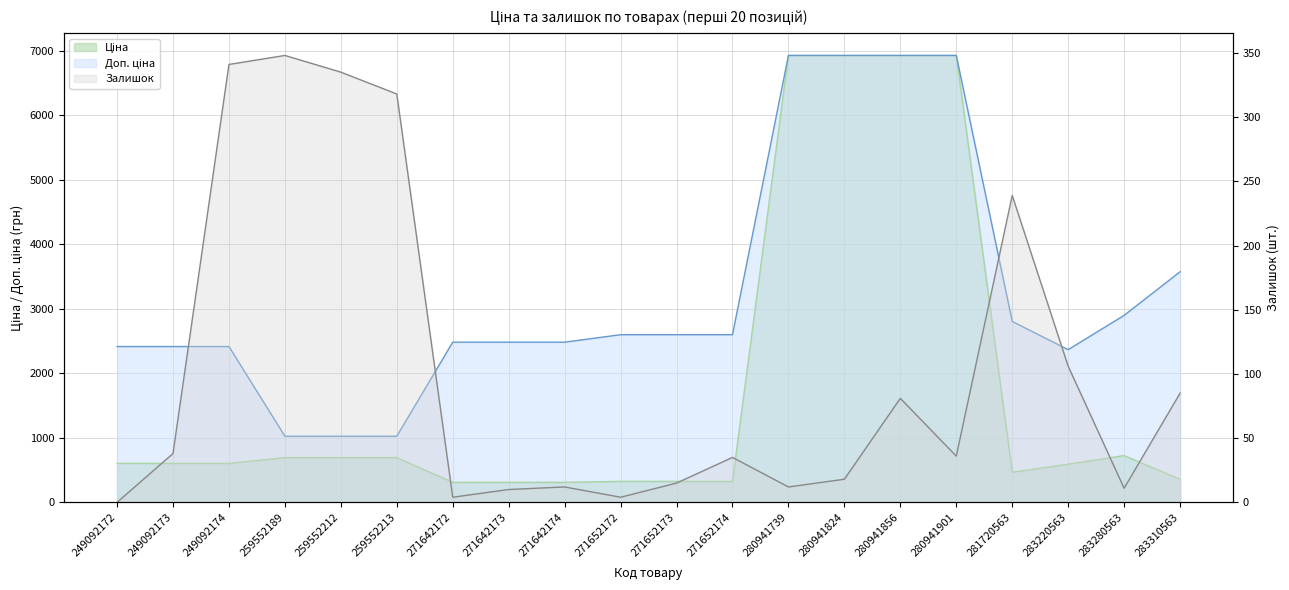

Is it true that Доп. ціна equals 2598.3 at 271652174?

True